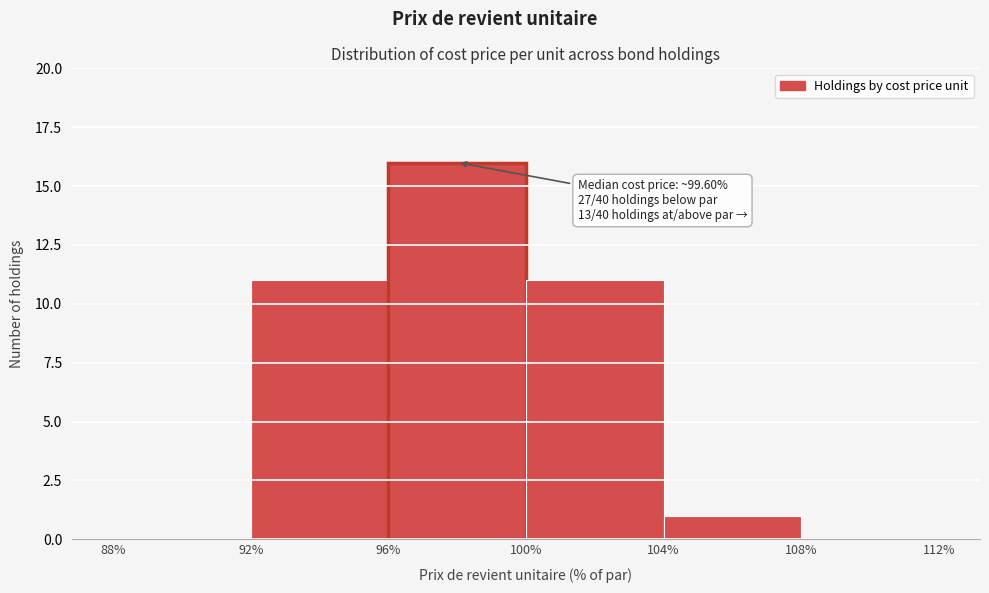

Which range on the x-axis has the tallest bar?

96% to 100%